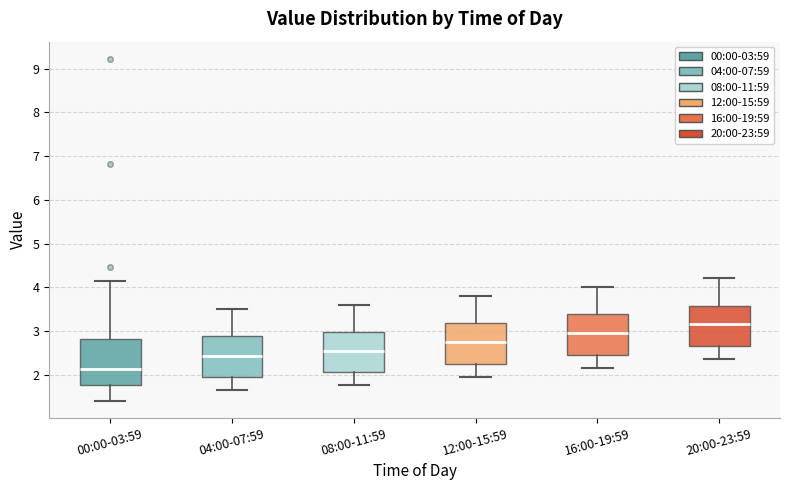

Where is the lower edge of the box for 12:00-15:59 on the y-axis? The values are not printed on the chart, so give them approximately, as read against the axis.

2.3